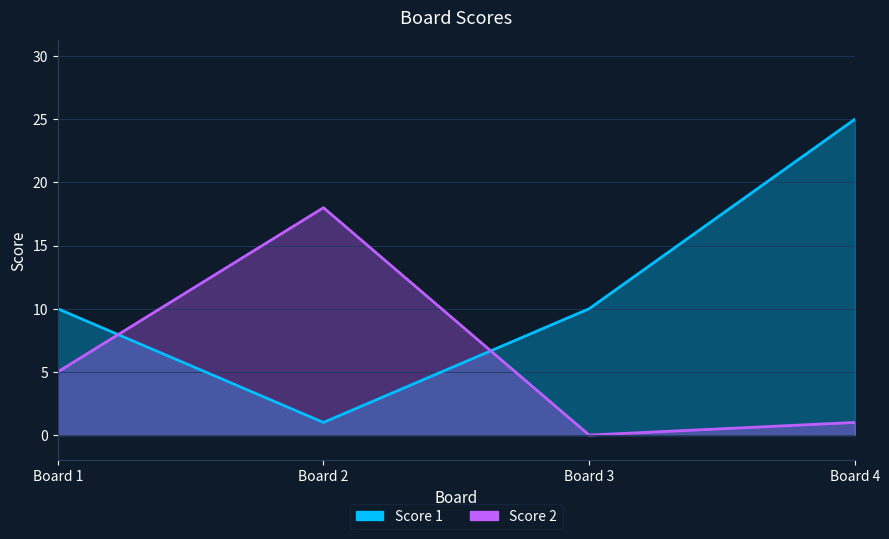

The Score 1 series shows 1 at Board 2. True or false?

True